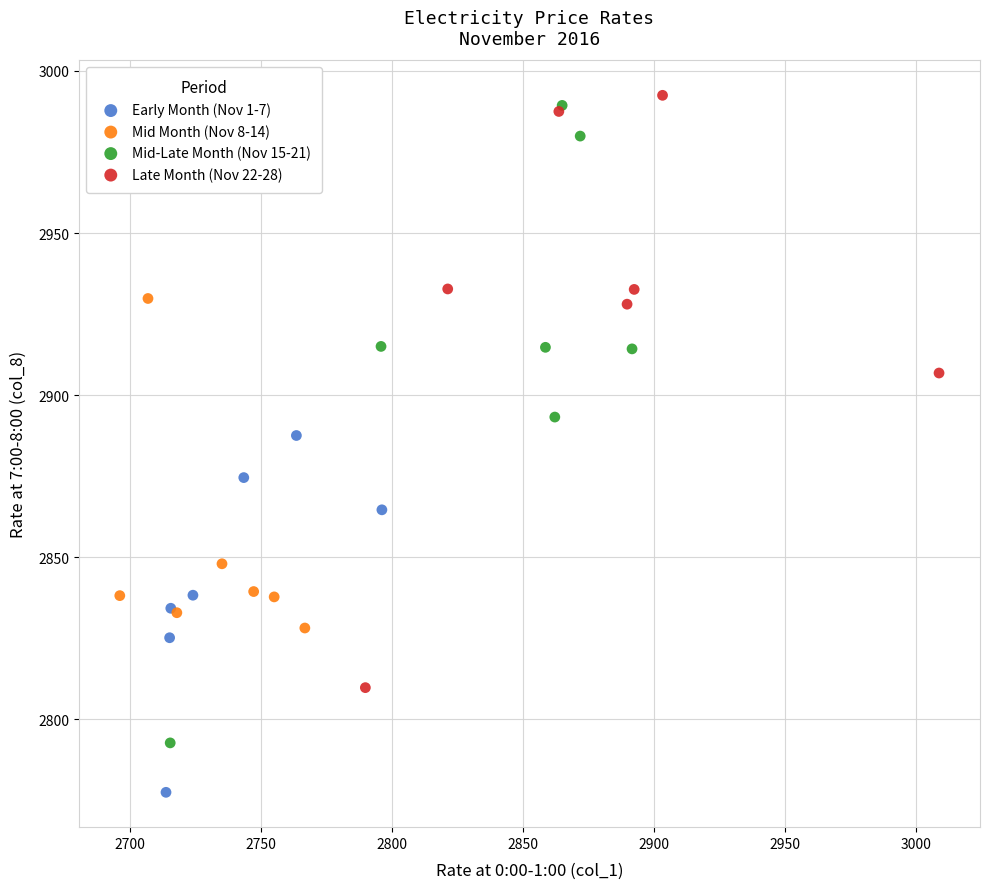

Which series has the widest spread of Y values?

Mid-Late Month (Nov 15-21)